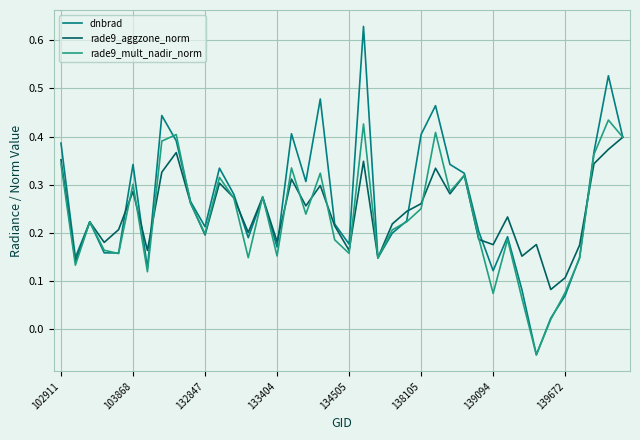

Rank the series by their maximum value, from lowest to highest.

rade9_aggzone_norm, rade9_mult_nadir_norm, dnbrad